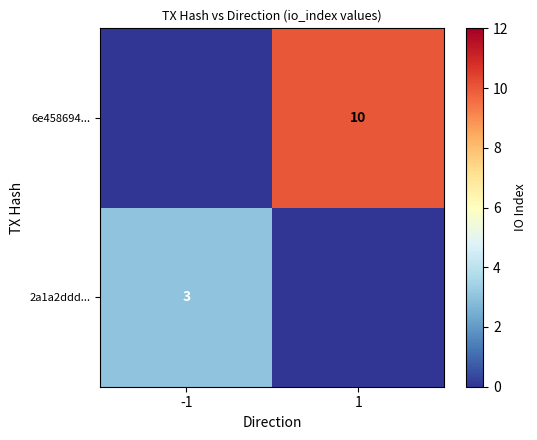

Is it true that 2a1a2ddd... equals -2 at 1?

False